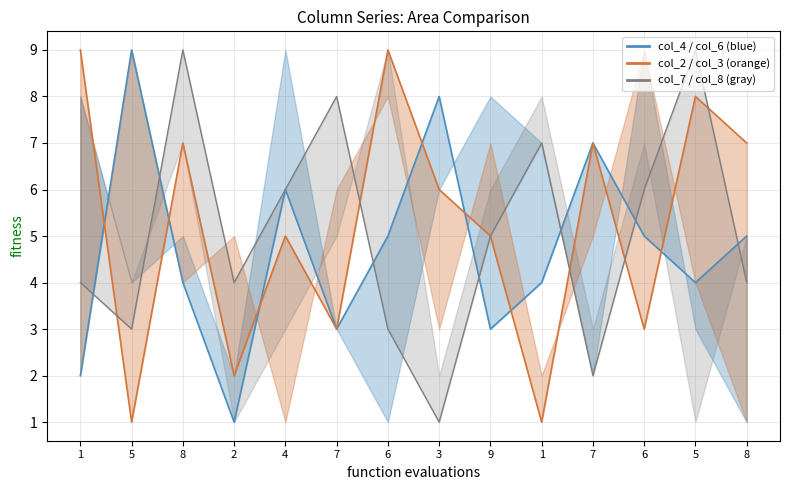

What is the lowest value of the col_4 line series?

1